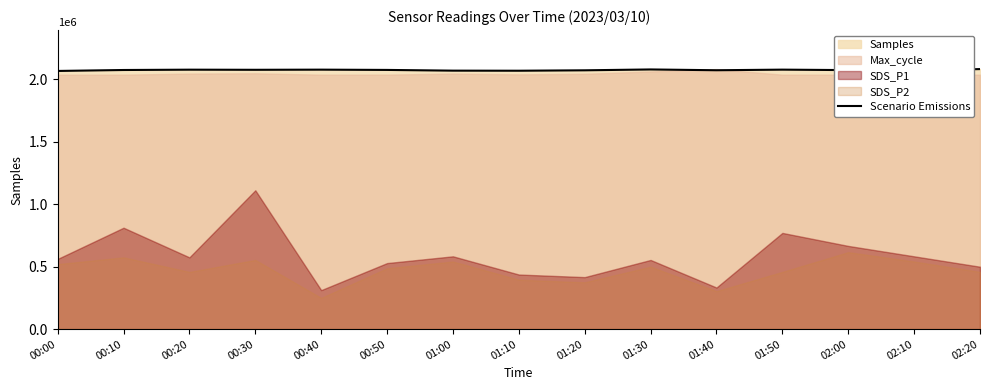

Rank the categories by value from highest to lowest.

02:20, 01:30, 01:50, 00:40, 00:20, 00:30, 00:50, 00:10, 02:00, 01:40, 01:20, 02:10, 01:00, 01:10, 00:00